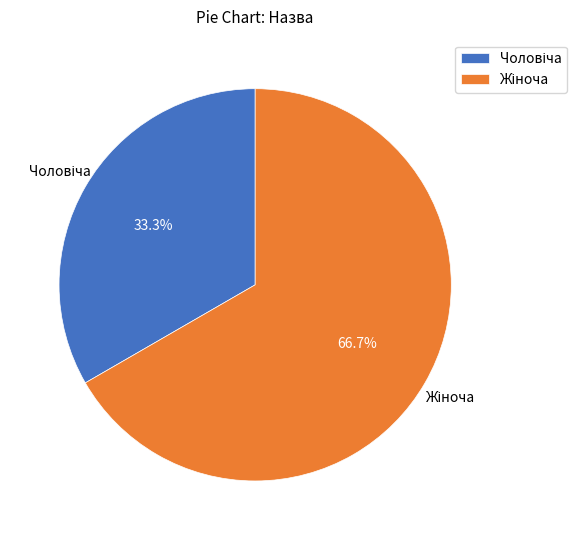

Does any single category account for the majority?

Yes